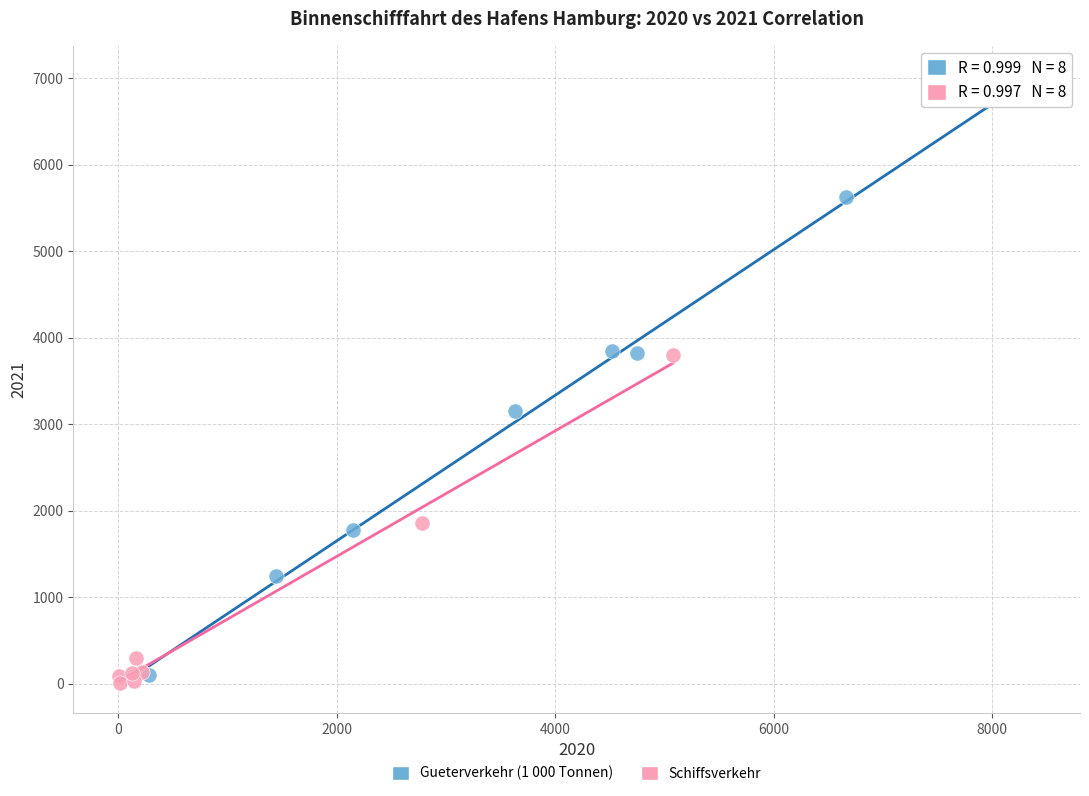

Which series has the widest spread of Y values?

Gueterverkehr (1 000 Tonnen)